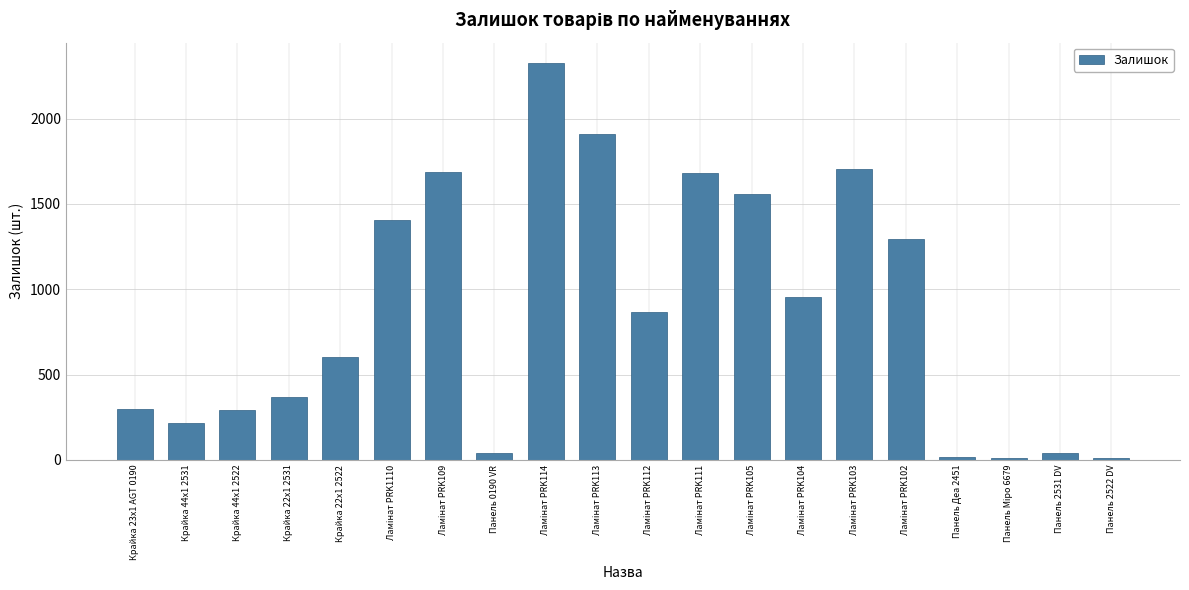

How many data points does each series have?

20